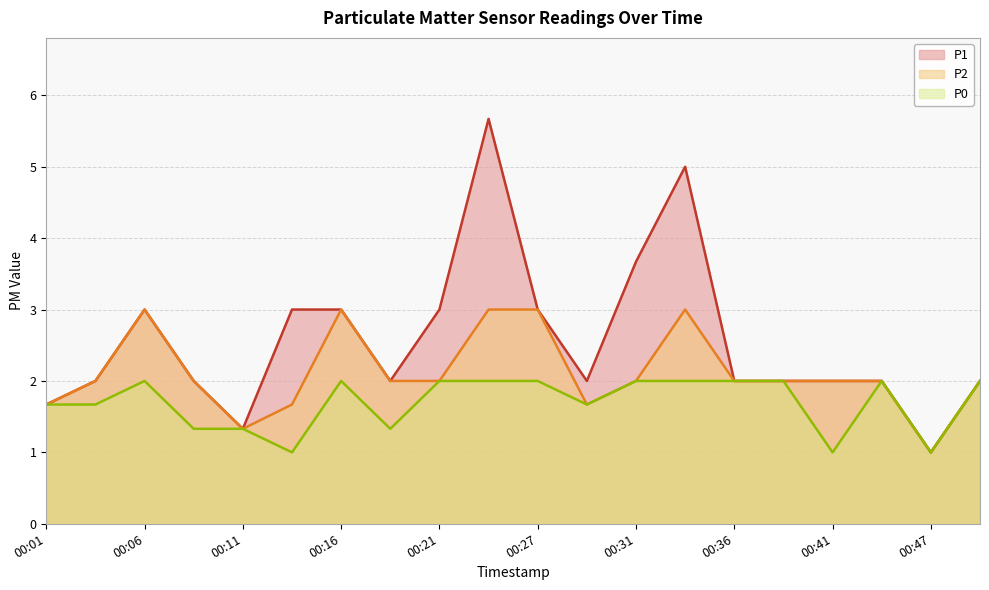

Does the chart have visible grid lines?

Yes